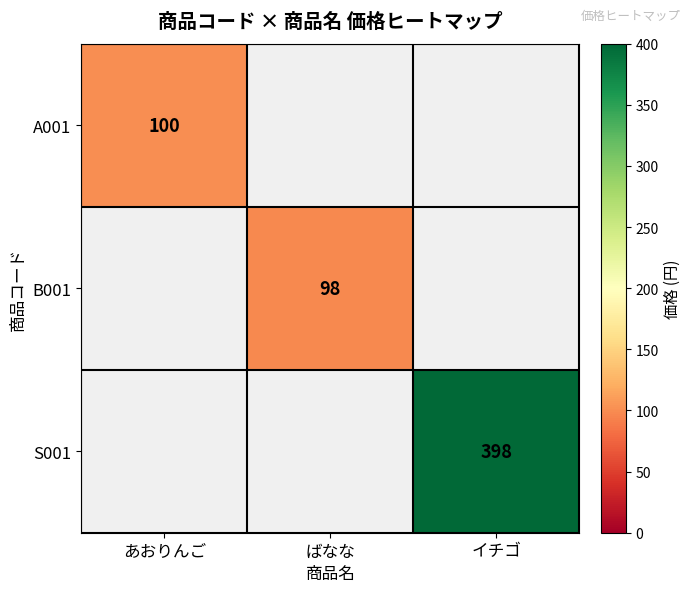

True or false: S001 has a value of 398 at イチゴ.

True